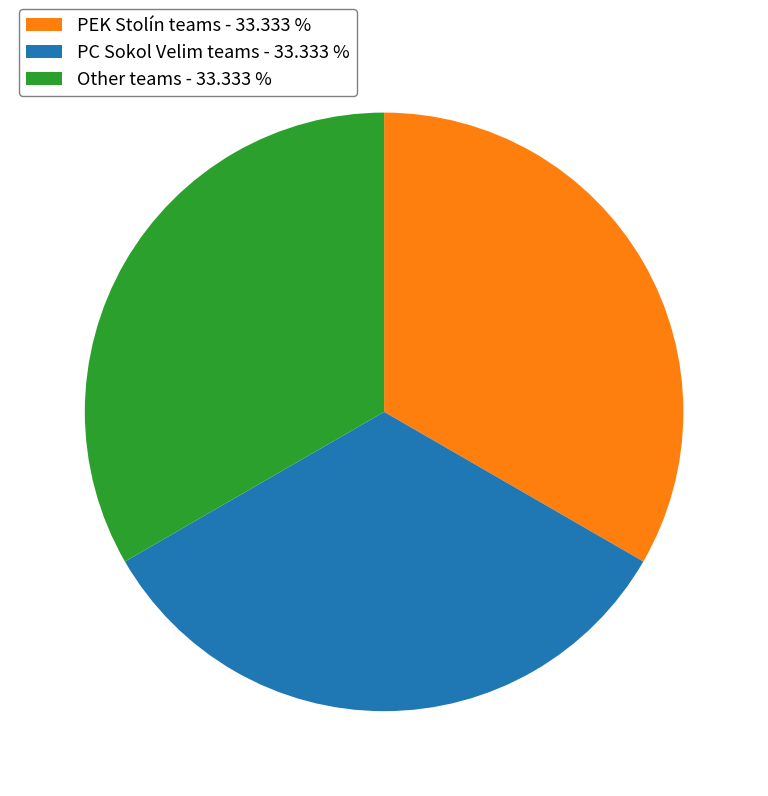

How many segments does this pie chart have?

3